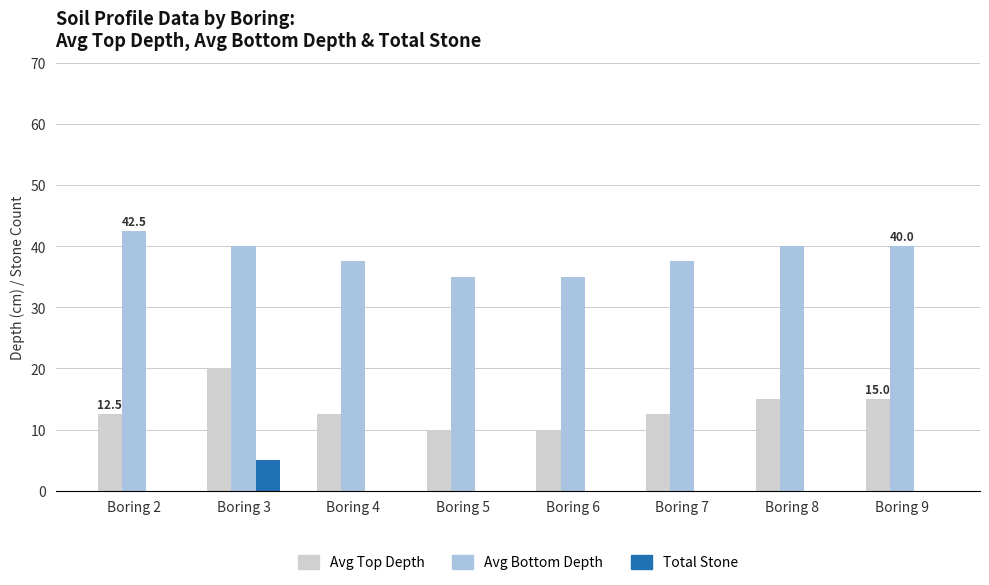

What is the approximate value of Total Stone at Boring 3?

5.0